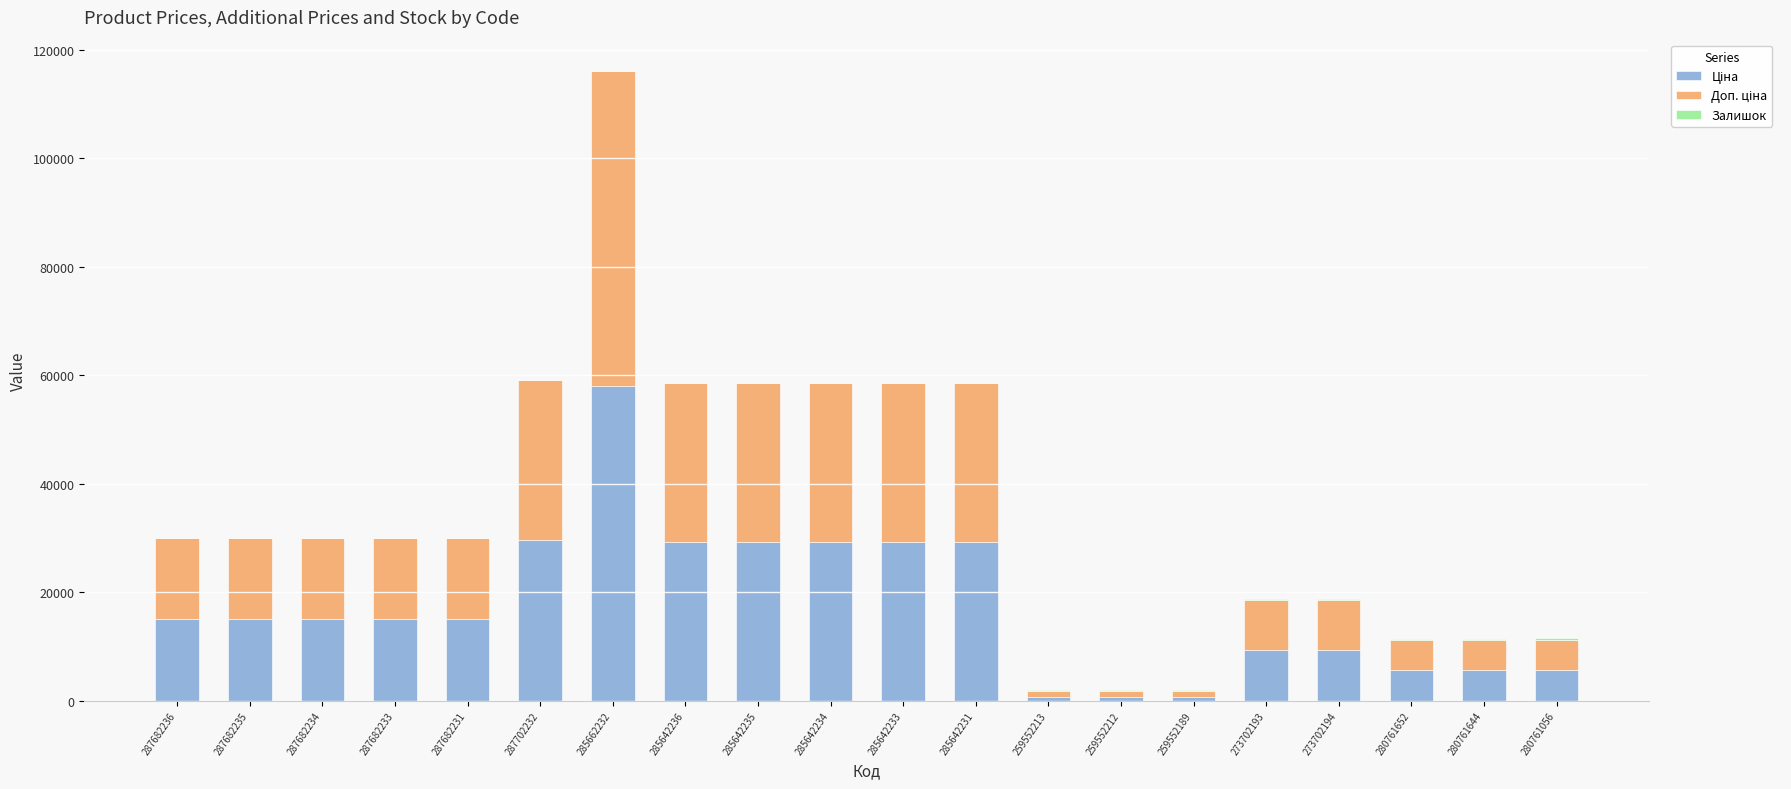

At which category is the sum across all series the highest?

285662232